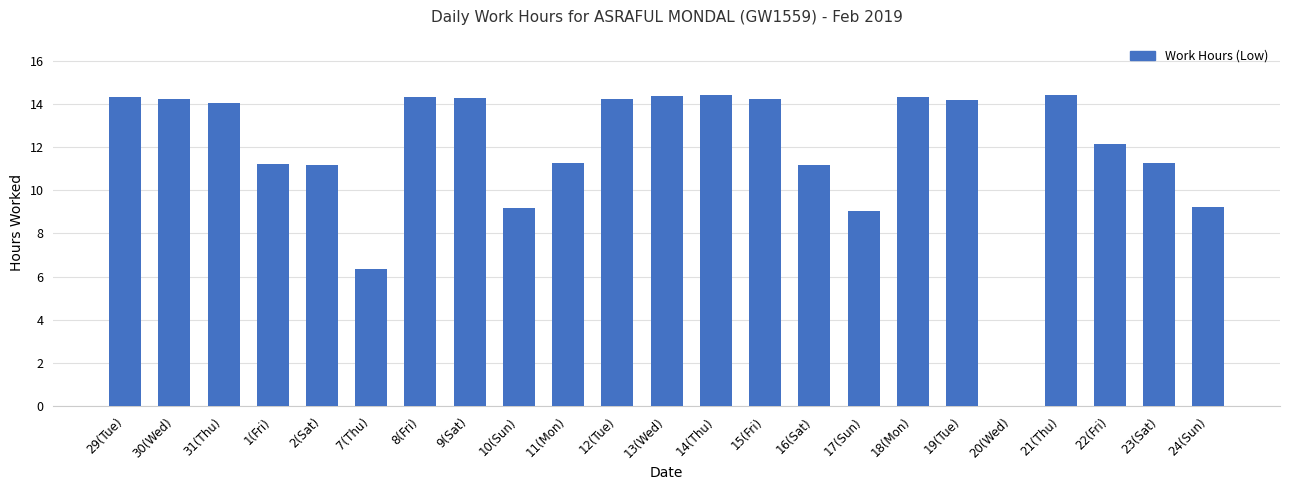

What is the change in value from 13(Wed) to 17(Sun)?

-5.3